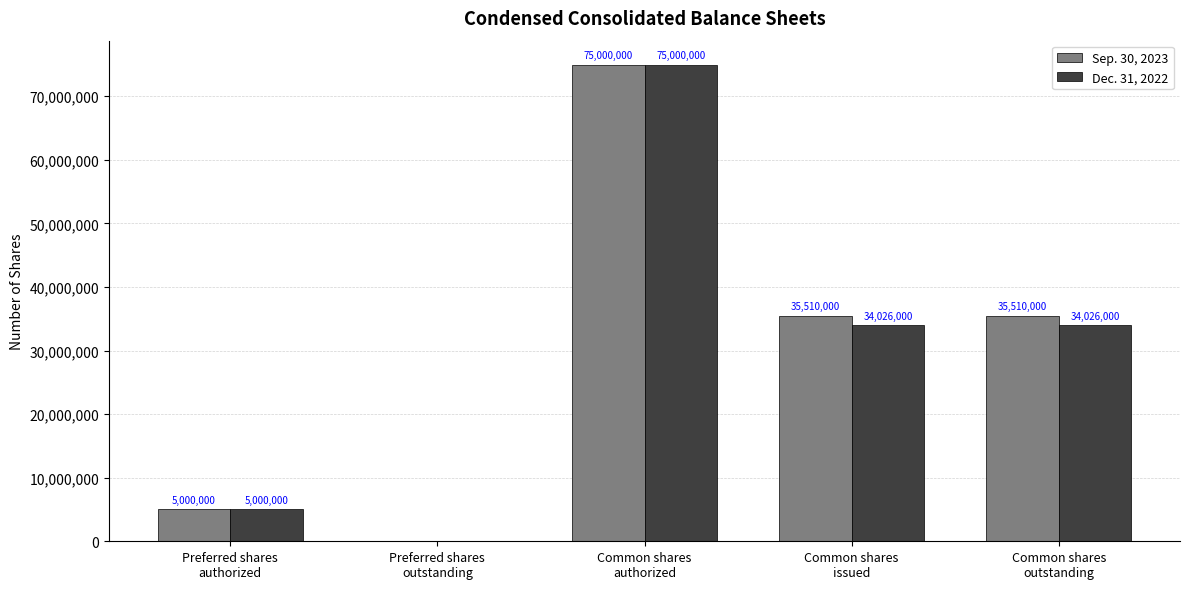

Is it true that Dec. 31, 2022 equals 34026000 at Common shares
outstanding?

True